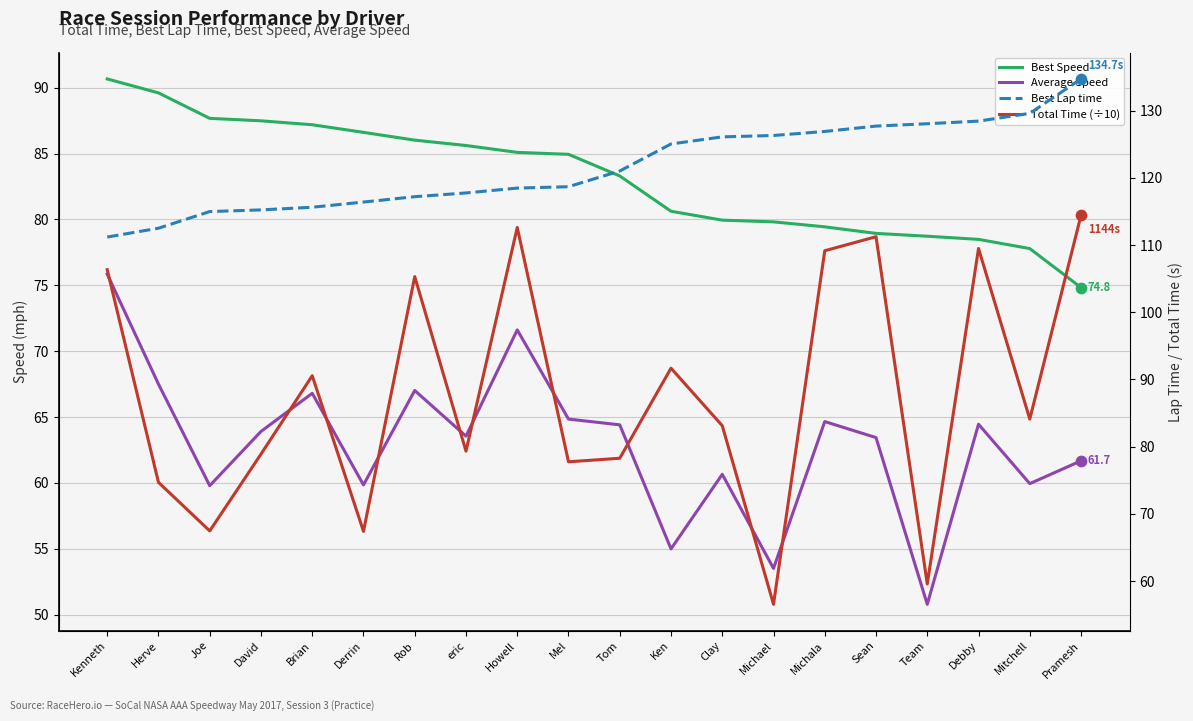

At which category is the sum across all series the highest?

Howell